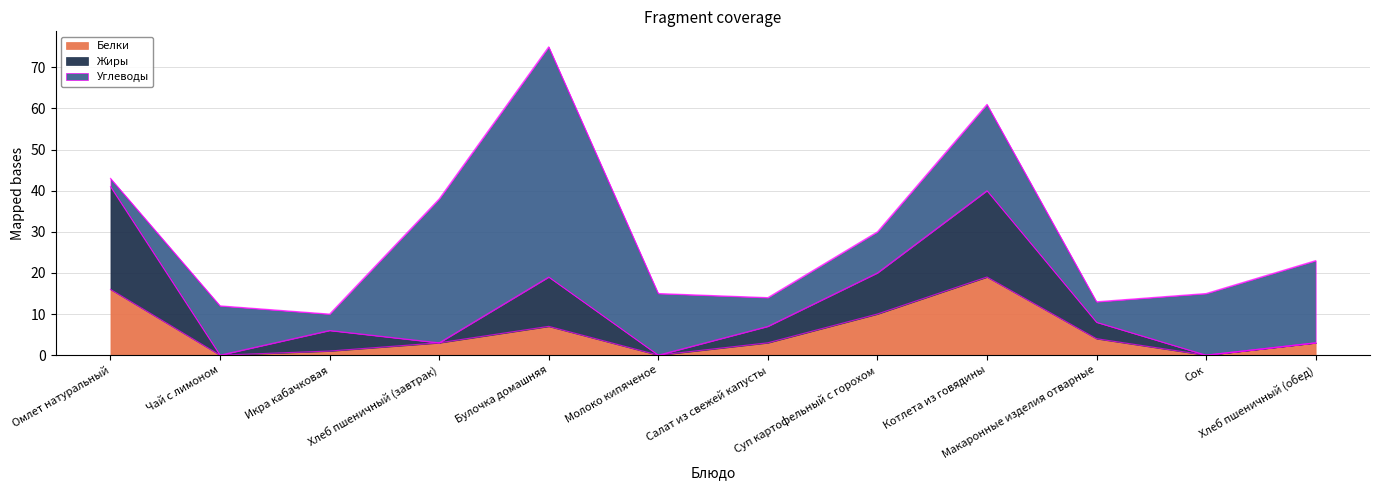

True or false: Белки has a value of 4 at Макаронные изделия отварные.

True